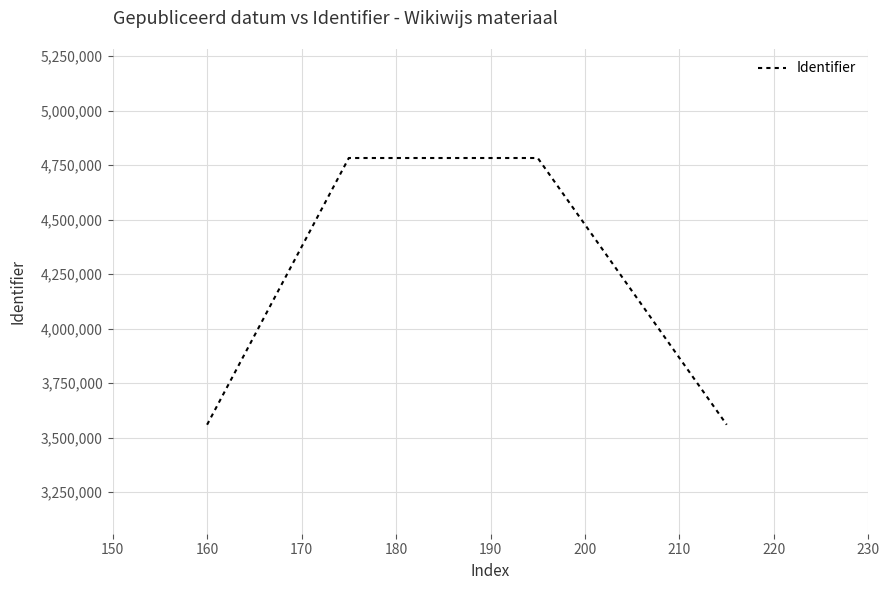

What is the smallest value displayed?

3559074